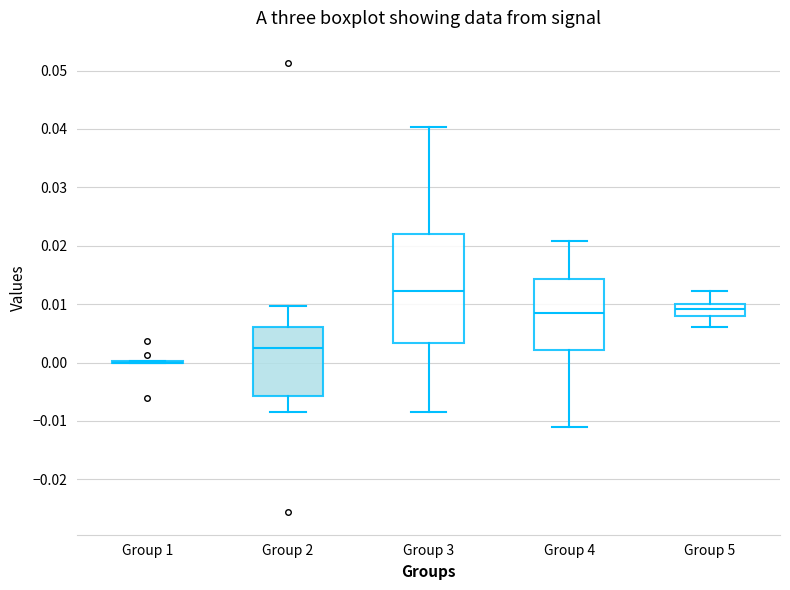

Comparing the boxes themselves (not the whiskers), which one is the tallest?

Group 3